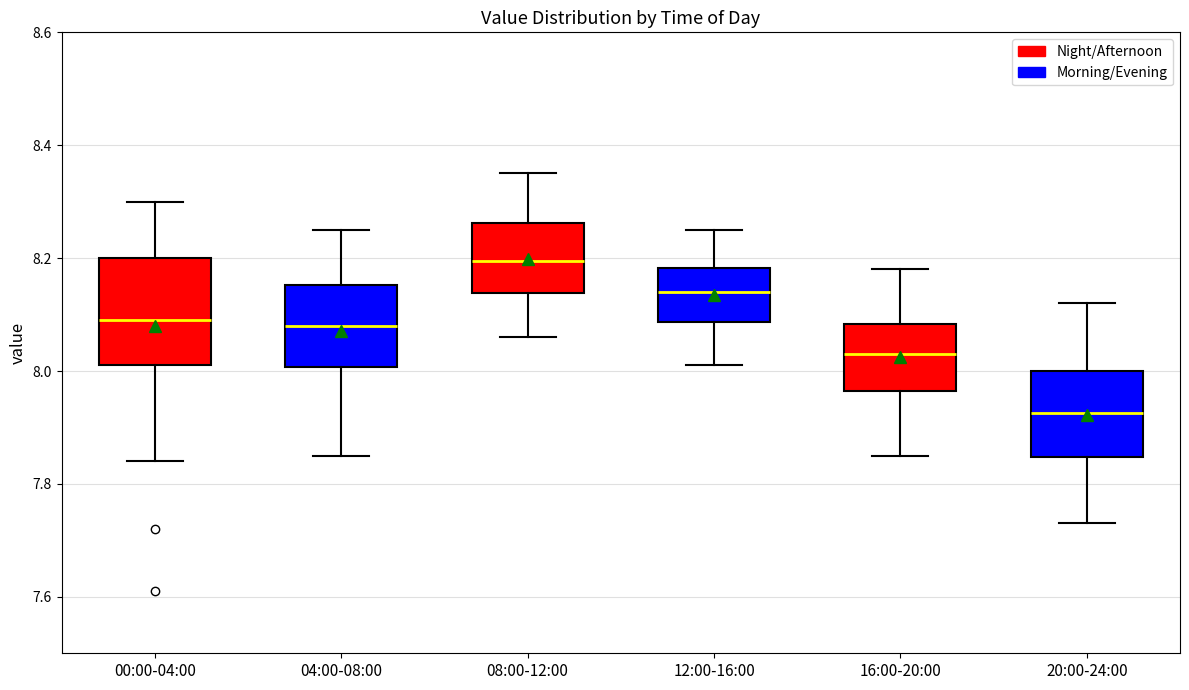

Comparing the boxes themselves (not the whiskers), which one is the tallest?

00:00-04:00